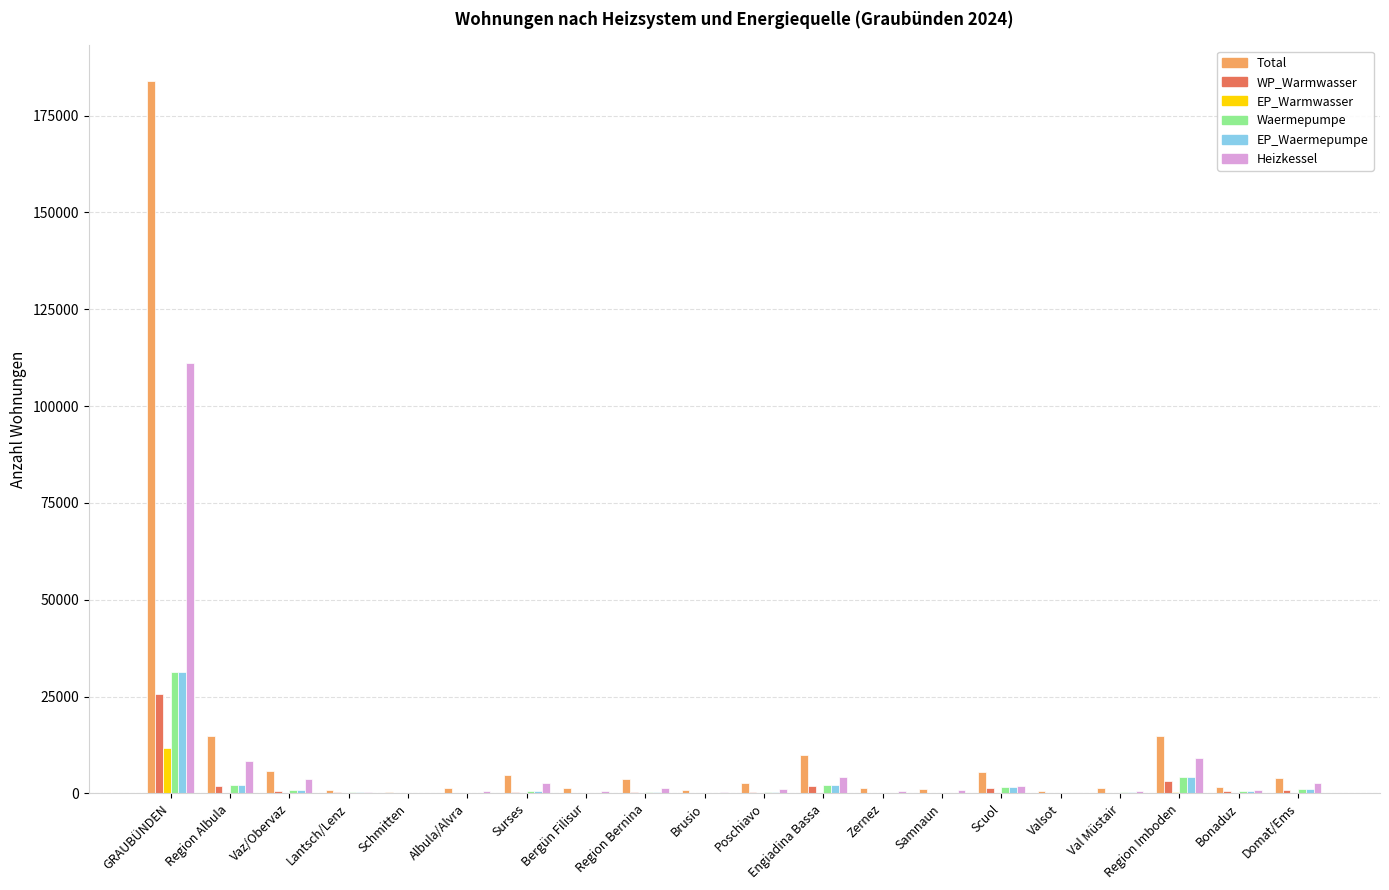

The value of Total at Domat/Ems is 3923. True or false?

True